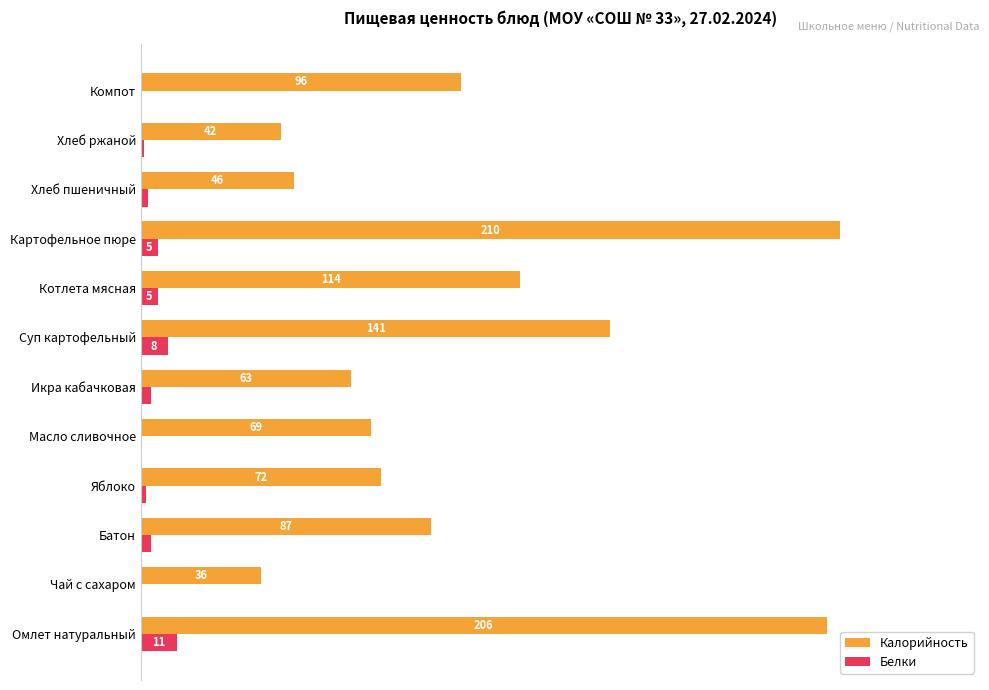

What are all the series names shown in the legend?

Калорийность, Белки